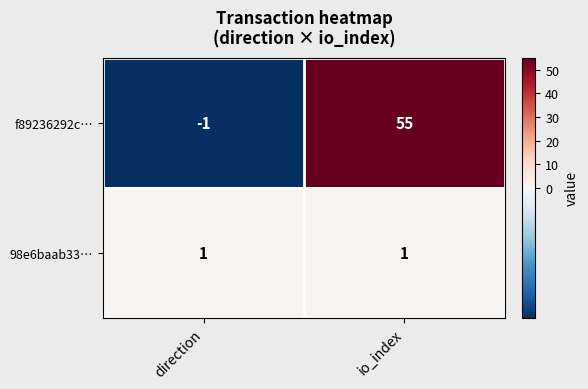

Which series has the largest total across all categories?

f89236292c…